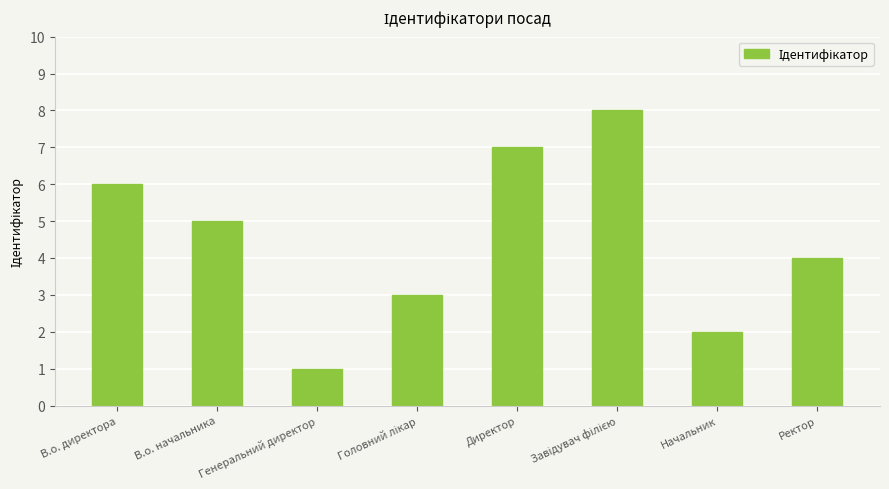

What position from the right is В.о. директора?

8